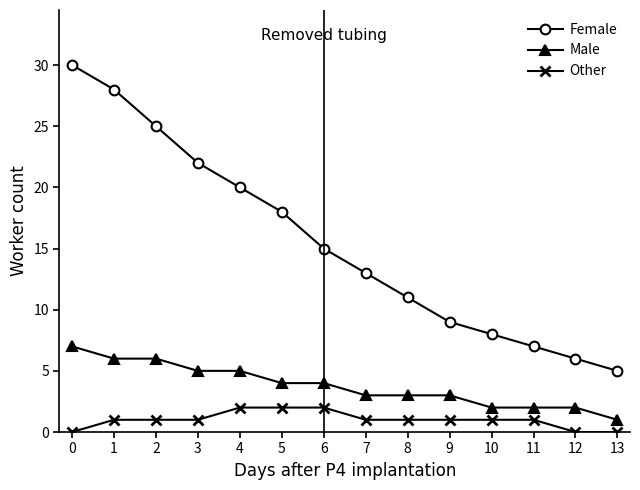

What is the highest value of the Male series?

7